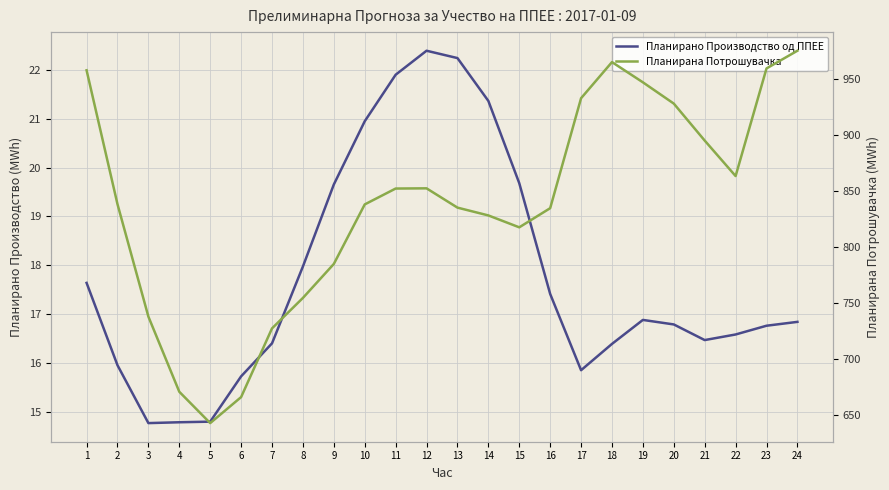

What is the value of the Планирано Производство од ППЕЕ point at the 6th from the left?

15.7